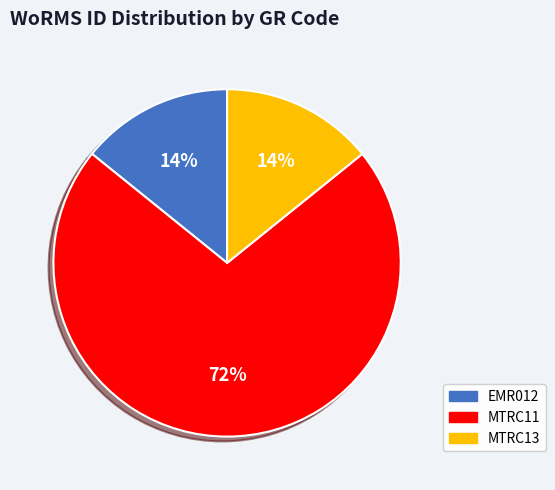

Do MTRC13 and MTRC11 together represent more than half of the pie?

Yes